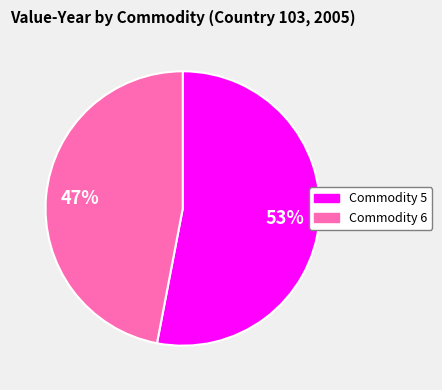

Is there any slice that represents more than half of the pie?

Yes